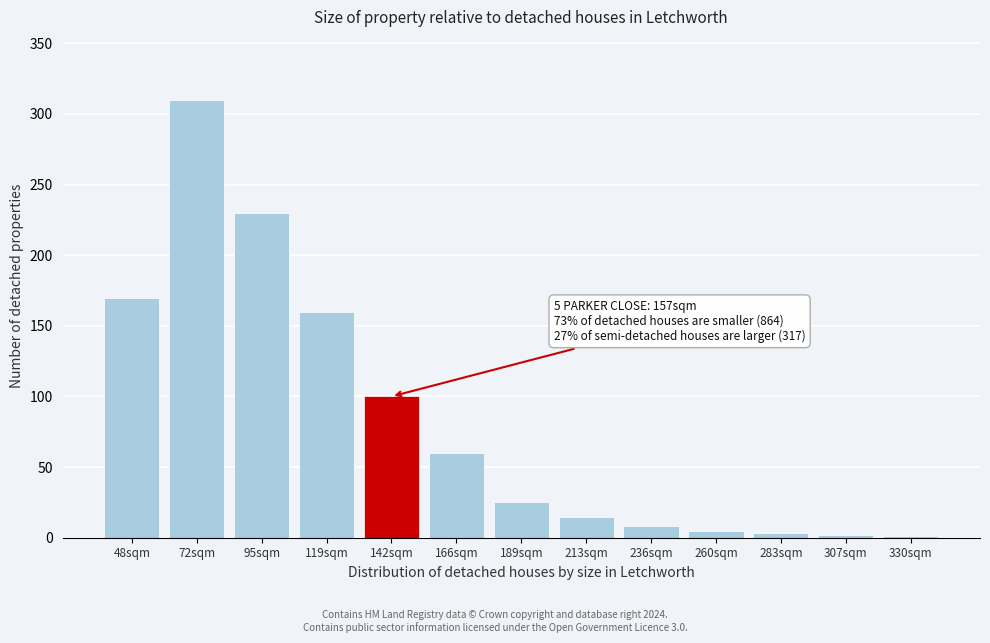

What is the maximum value shown in the chart?

310